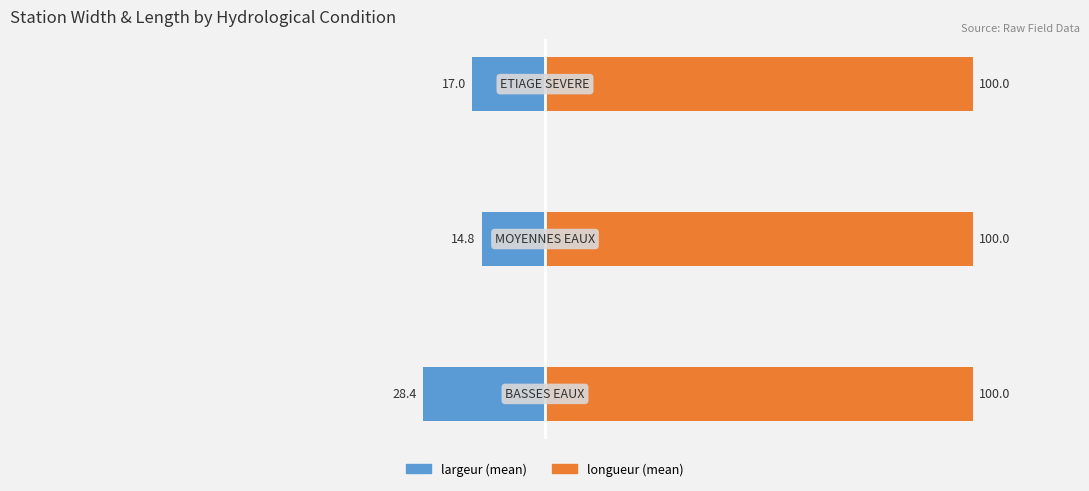

Between 0 and 2, which is larger?

2